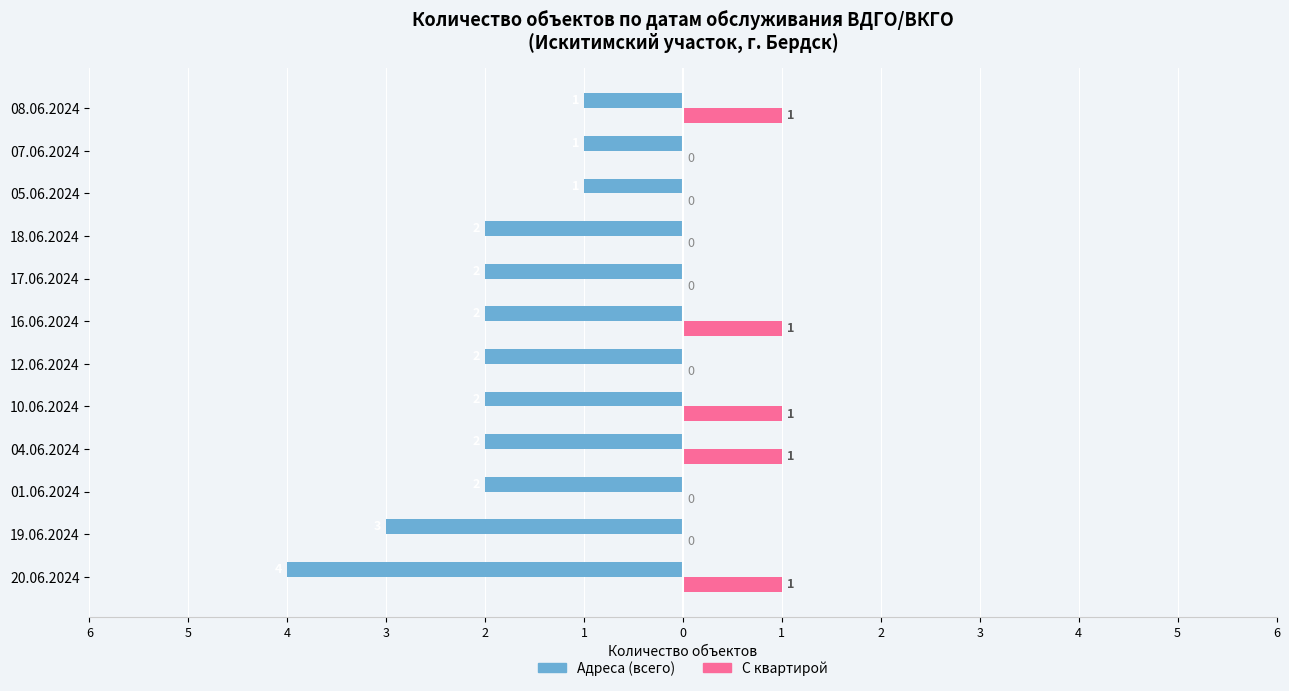

At how many categories does at least one series exceed -3?

12